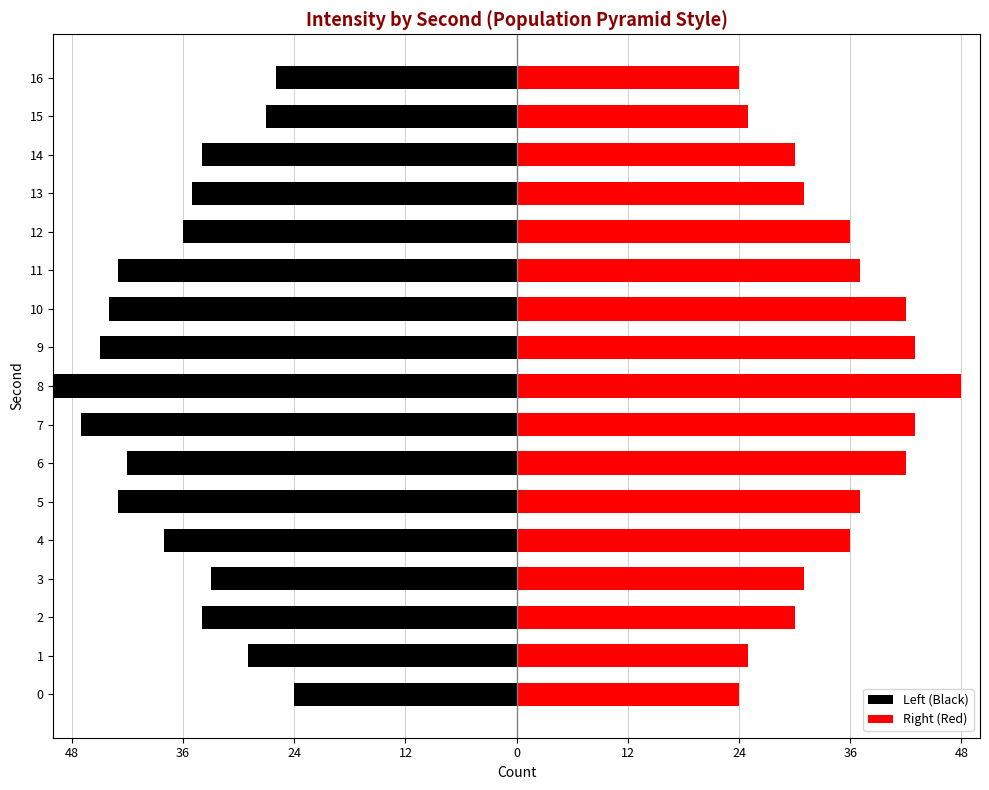

What is the label of the 3rd bar from the right?

14